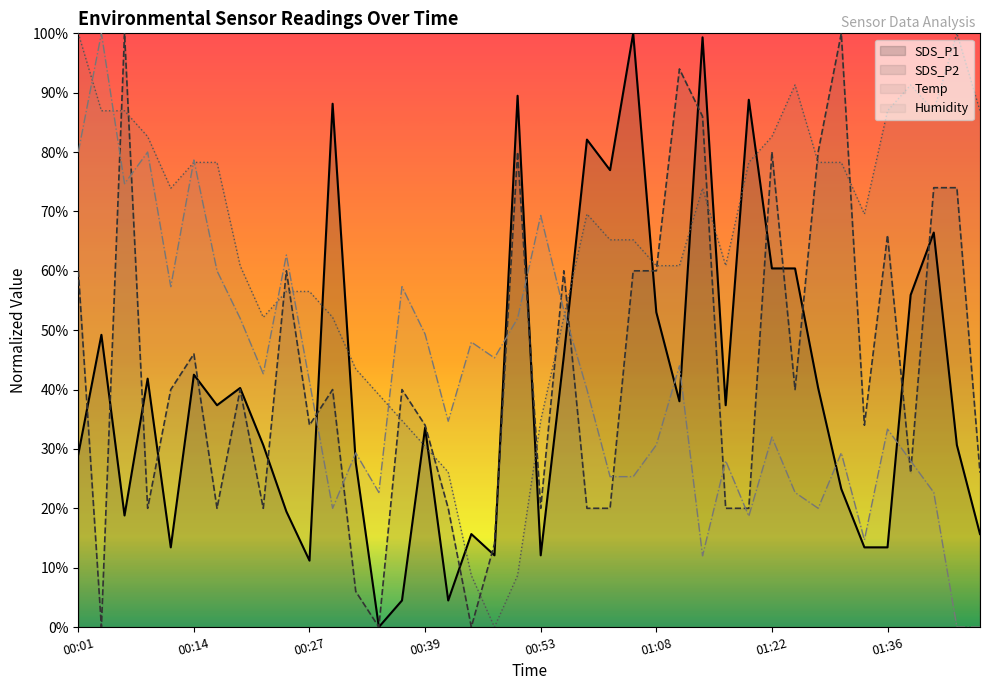

Where does the SDS_P2 series first go above 39?

00:01